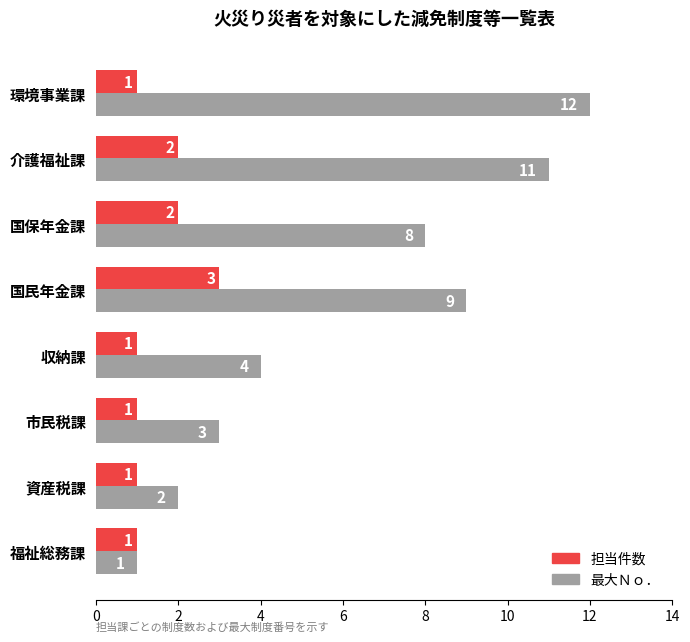

Count the 担当件数 values in the range 1 to 2.

7